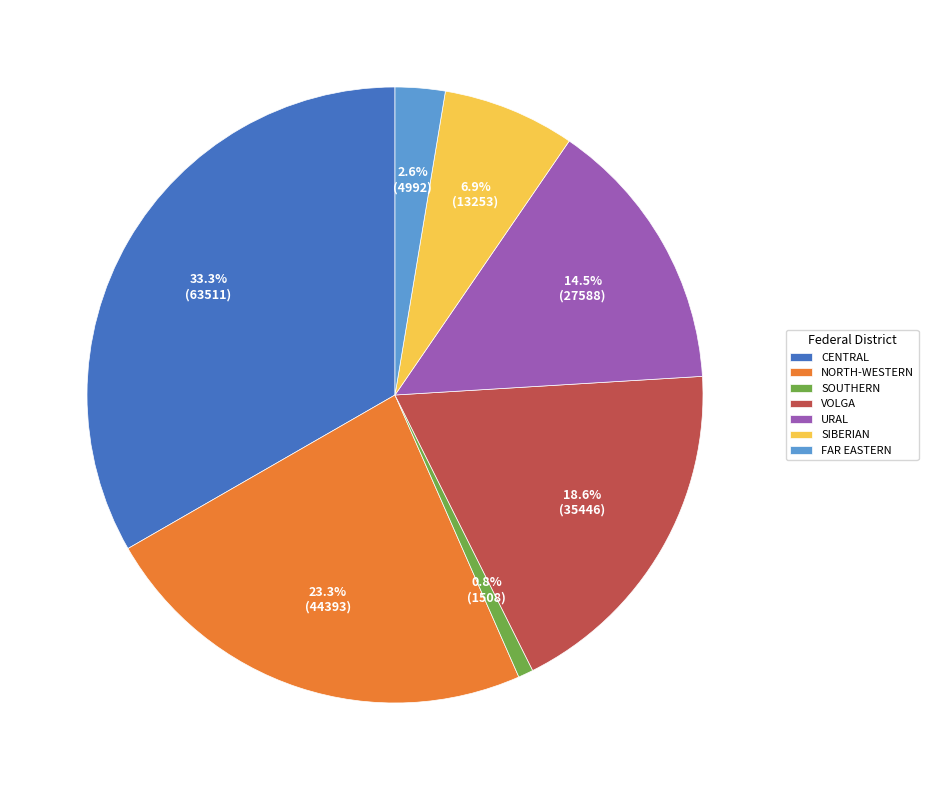

Is there a majority slice in this chart?

No